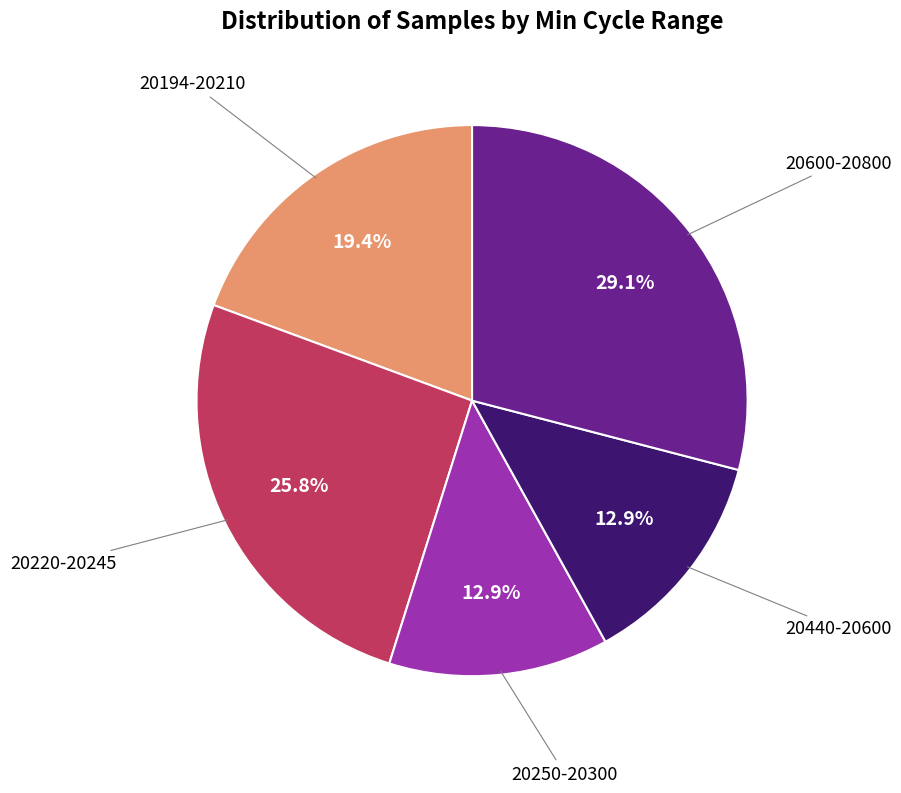

Count the number of slices in the pie.

5